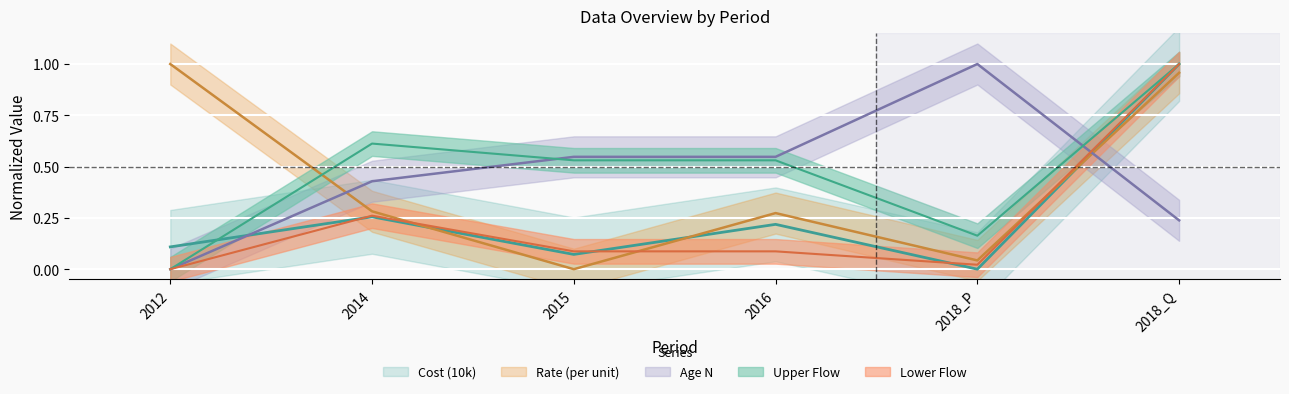

What is the label of the 4th point from the right?

2015